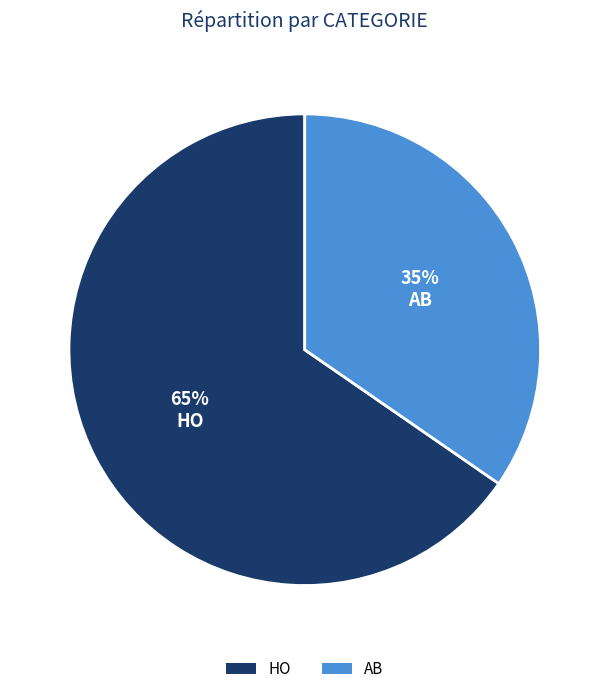

How many segments does this pie chart have?

2